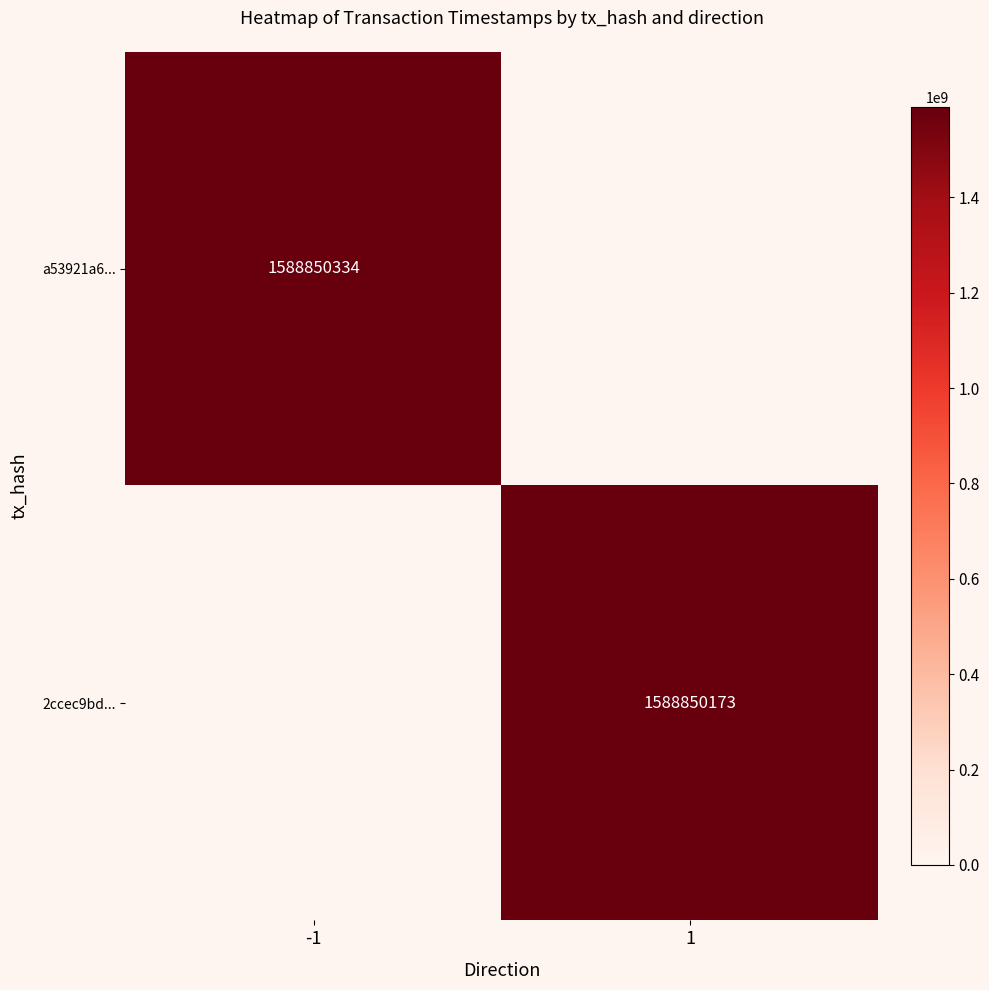

What is the maximum value shown in the chart?

1588850334